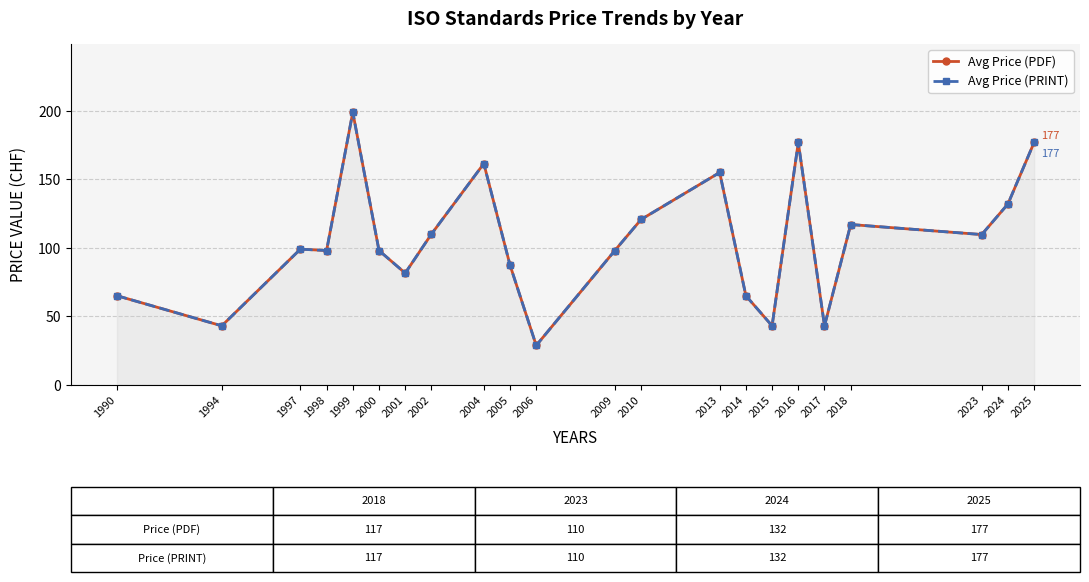

At which category does Avg Price (PRINT) reach its first local peak?

1997